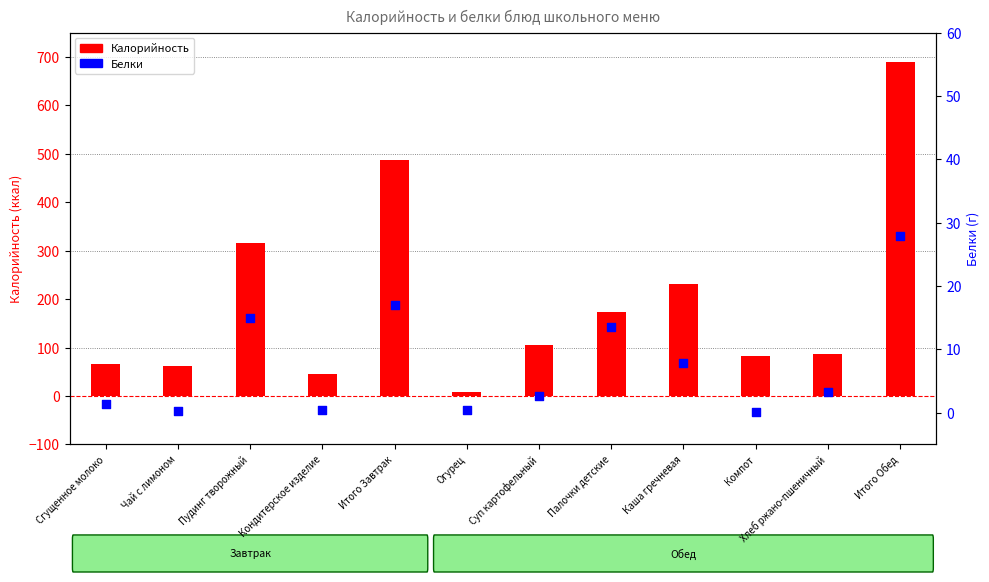

At how many categories does at least one series exceed 386?

2